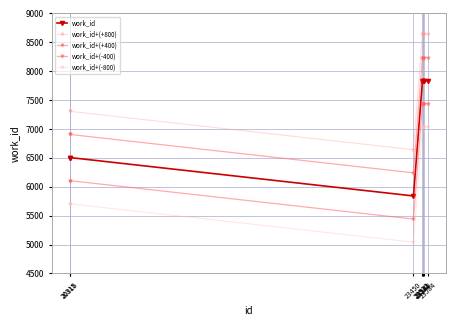

Which label corresponds to the largest value in the chart?

23532